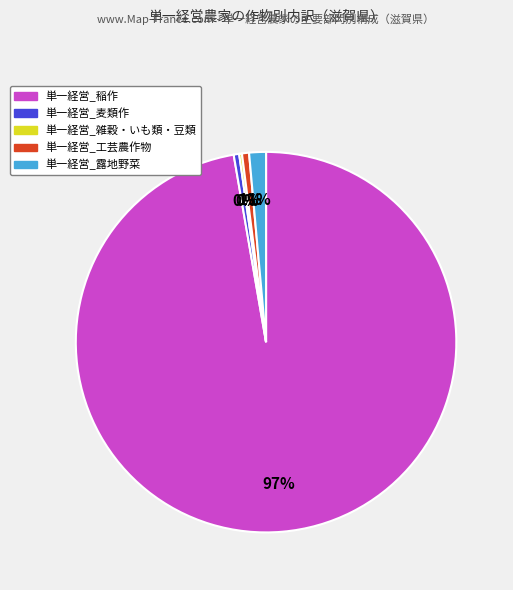

Does any single category account for the majority?

Yes